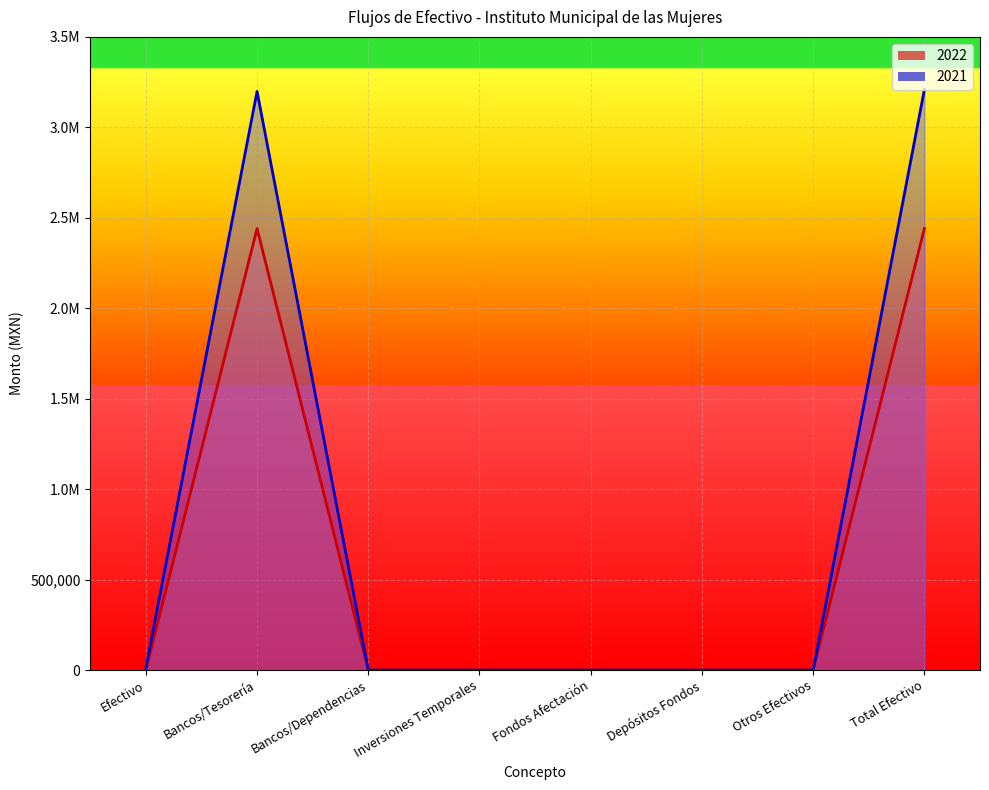

Is it true that 2022 equals -1658633.3 at Fondos Afectación?

False